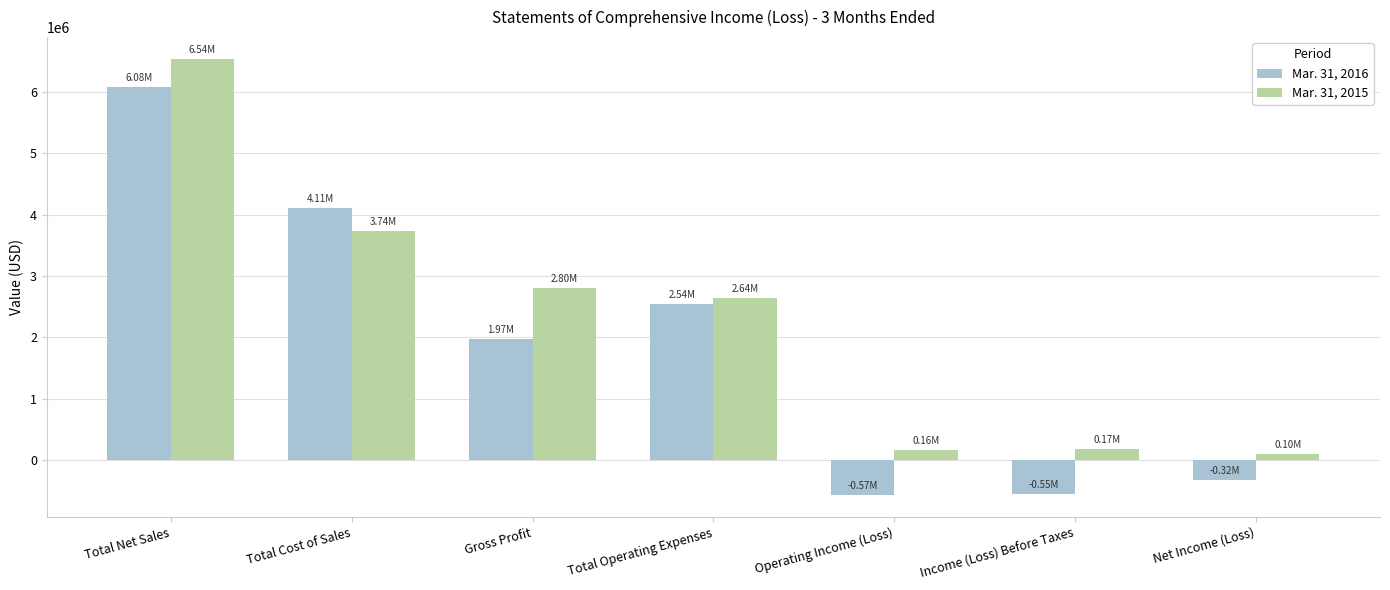

What is the sum of the Mar. 31, 2016 values at Income (Loss) Before Taxes and Total Cost of Sales?

3557000